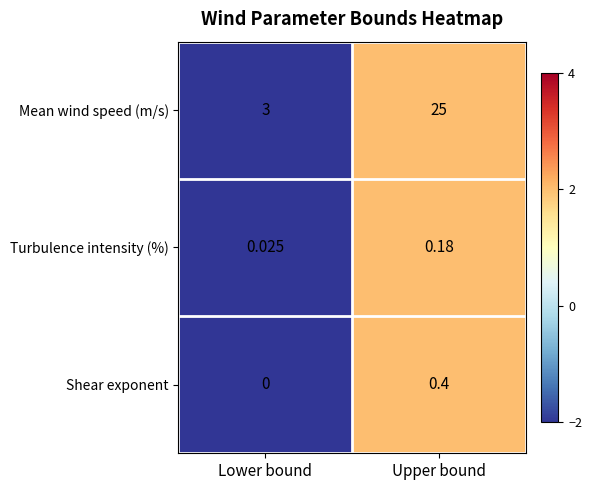

At which label is Turbulence intensity (%) closest to 0?

Lower bound